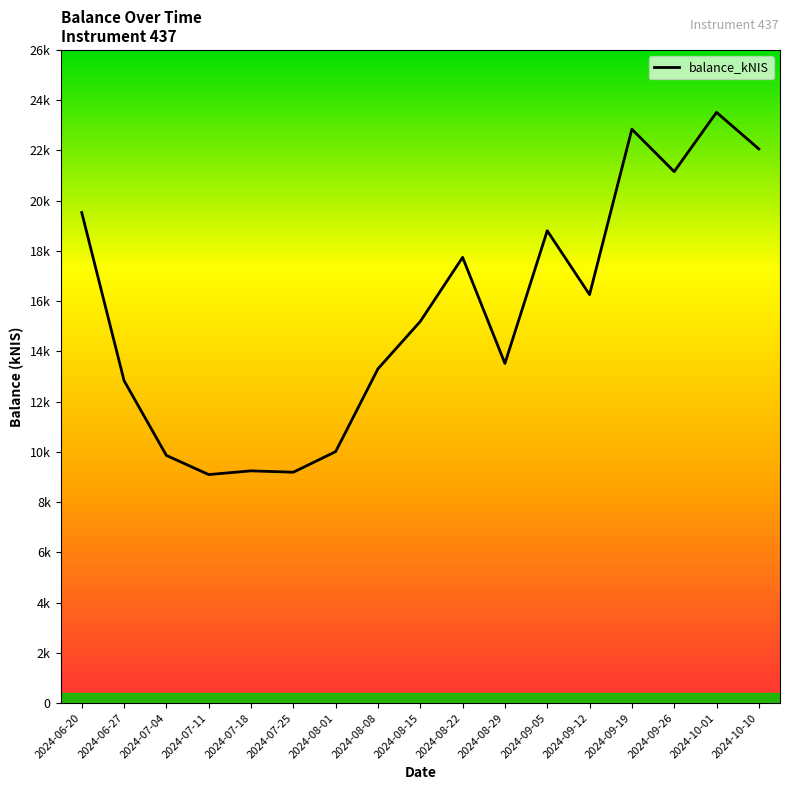

Does the chart have visible grid lines?

No